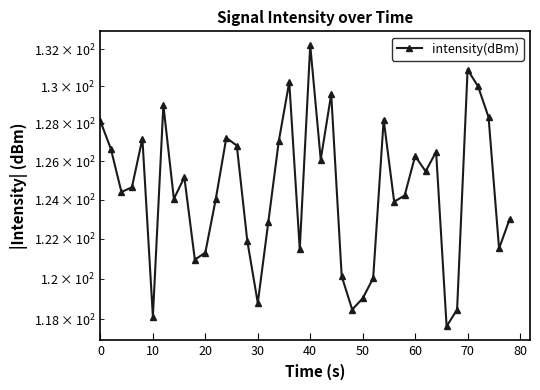

How many lines are shown in the chart?

1